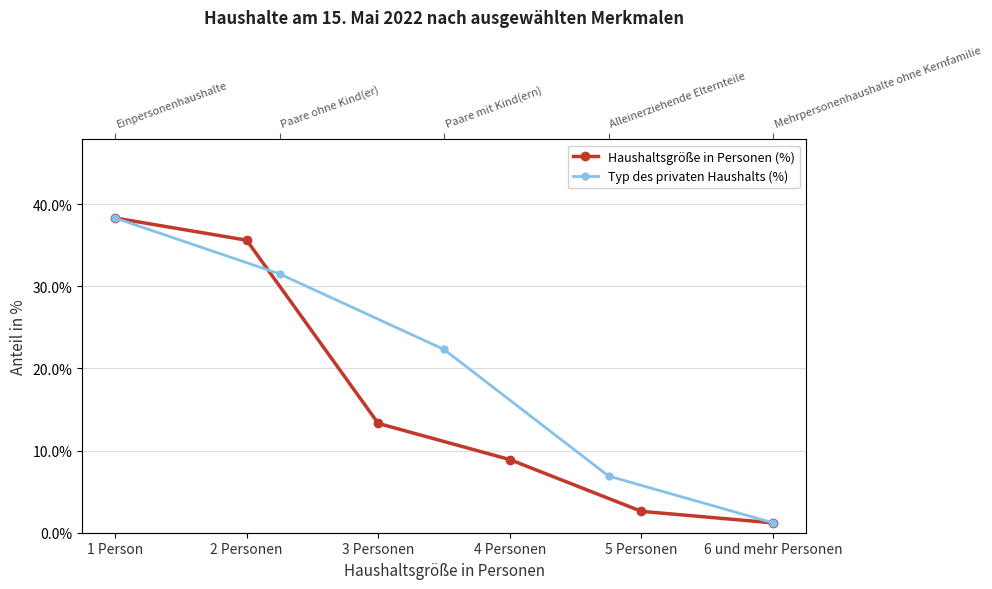

What is the difference between the maximum and minimum values?

37.1